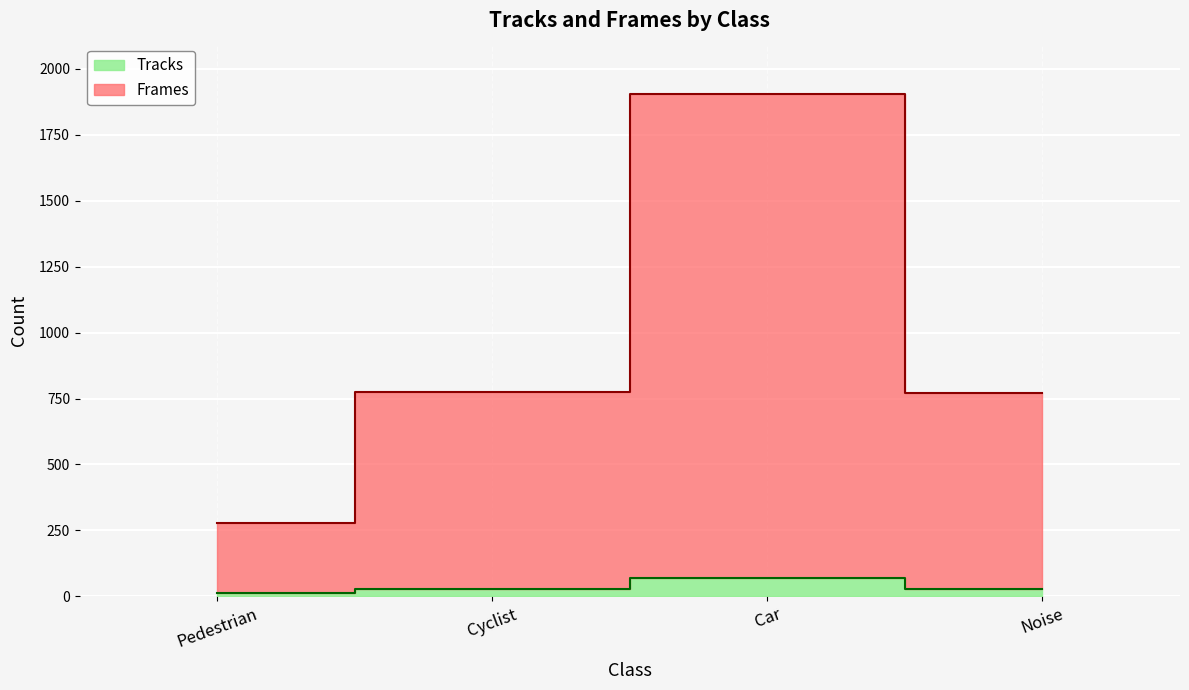

At how many categories does at least one series exceed 1137?

1